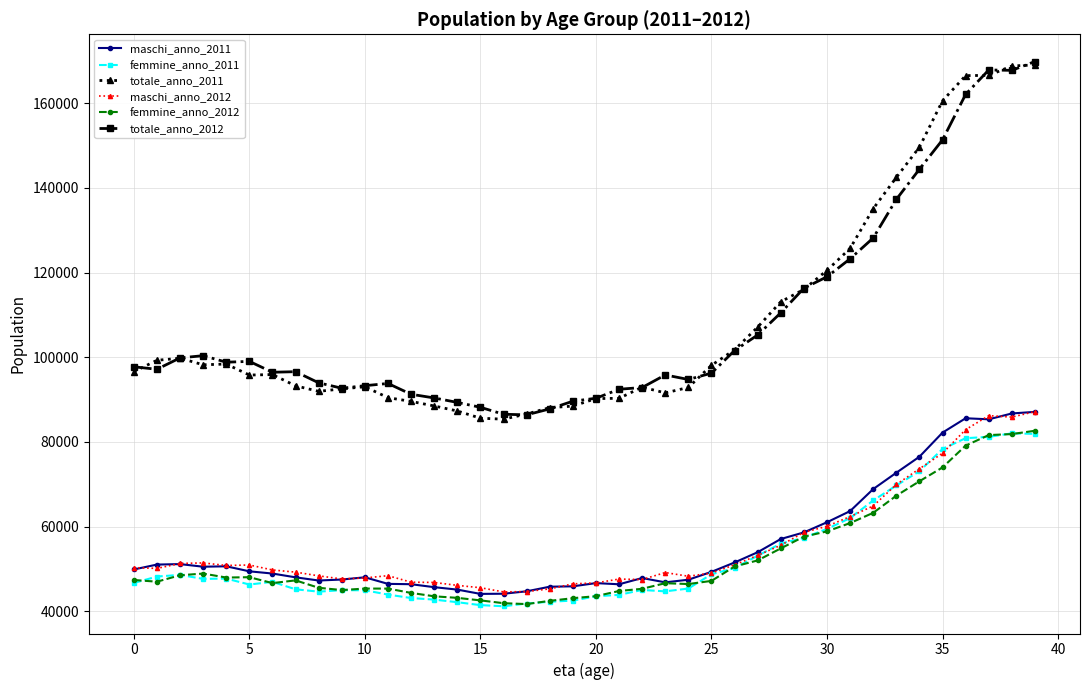

What is the lowest value of the femmine_anno_2011 series?

41210